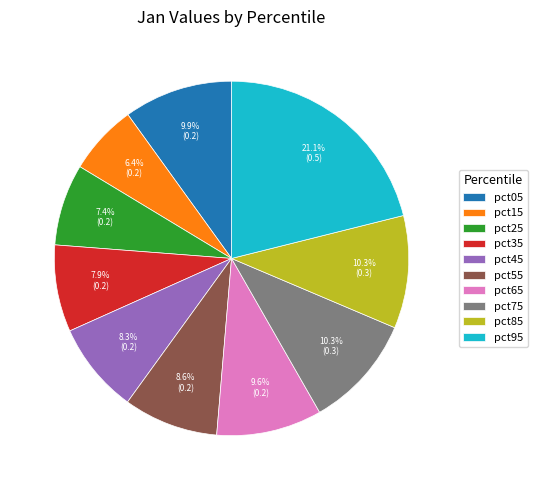

Combined, do pct15 and pct75 account for over 50%?

No